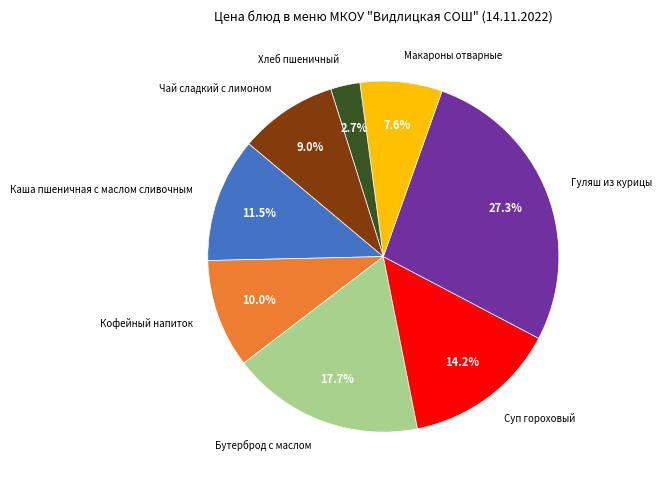

How many segments does this pie chart have?

8